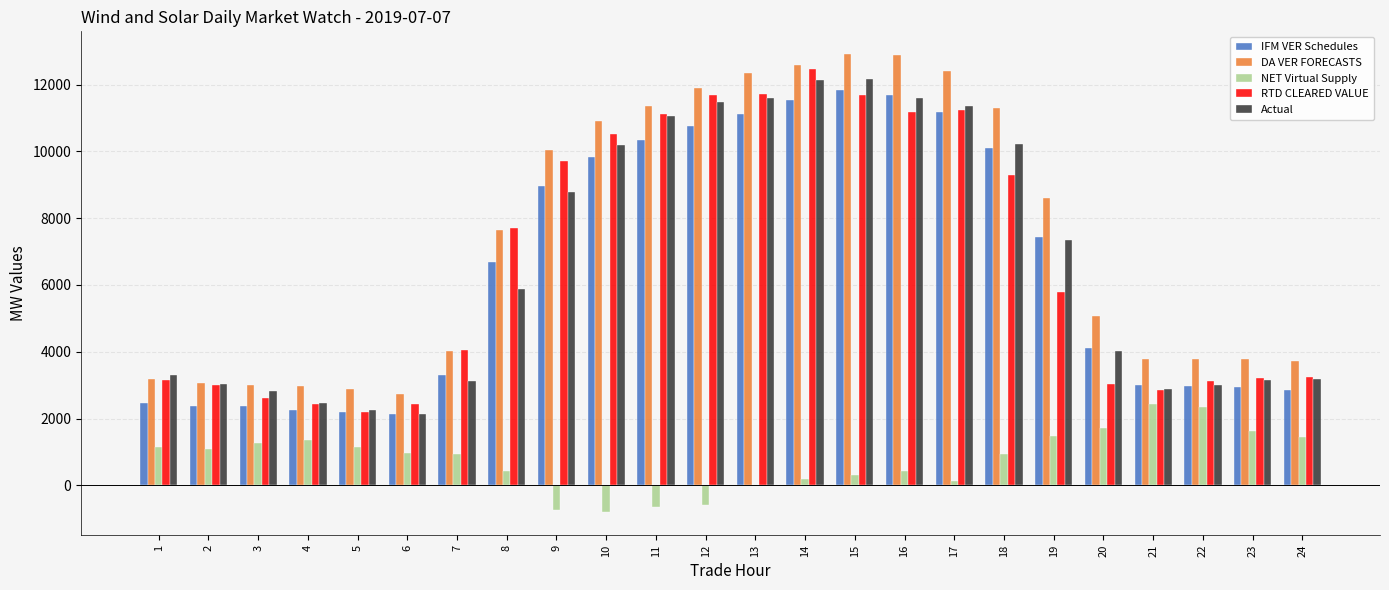

What is the maximum value for DA VER FORECASTS?

12906.0